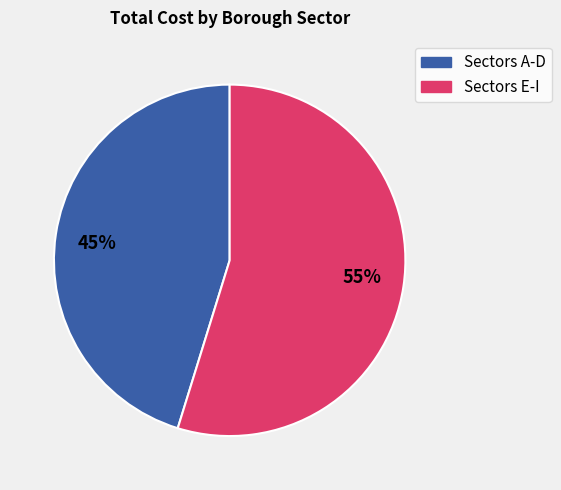

True or false: 55% accounts for 41% of the total.

False